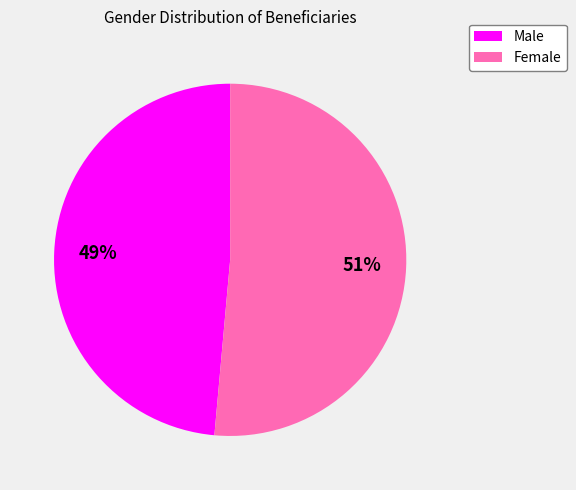

True or false: Female accounts for 37% of the total.

False